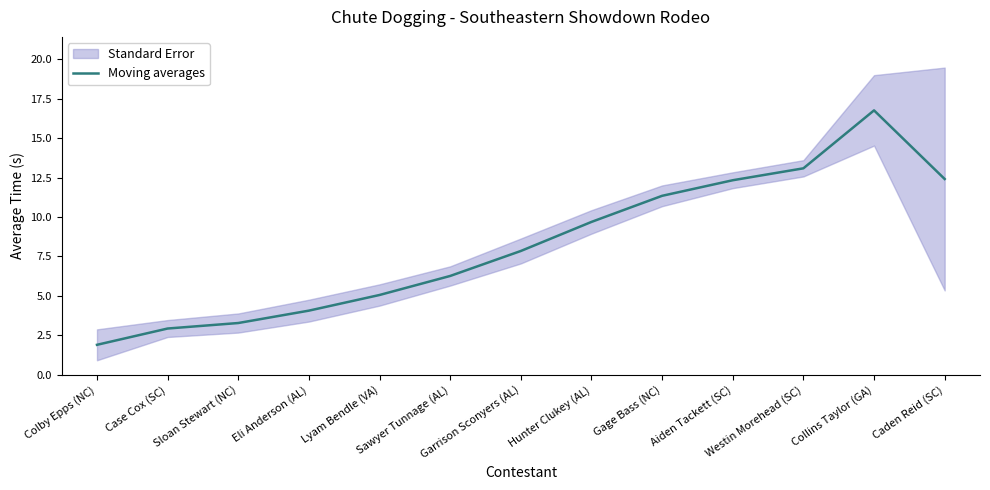

Reading left to right, extract all data points from this chart.

1.9	2.9	3.3	4.1	5.1	6.3	7.8	9.7	11.3	12.3	13.1	16.8	12.4